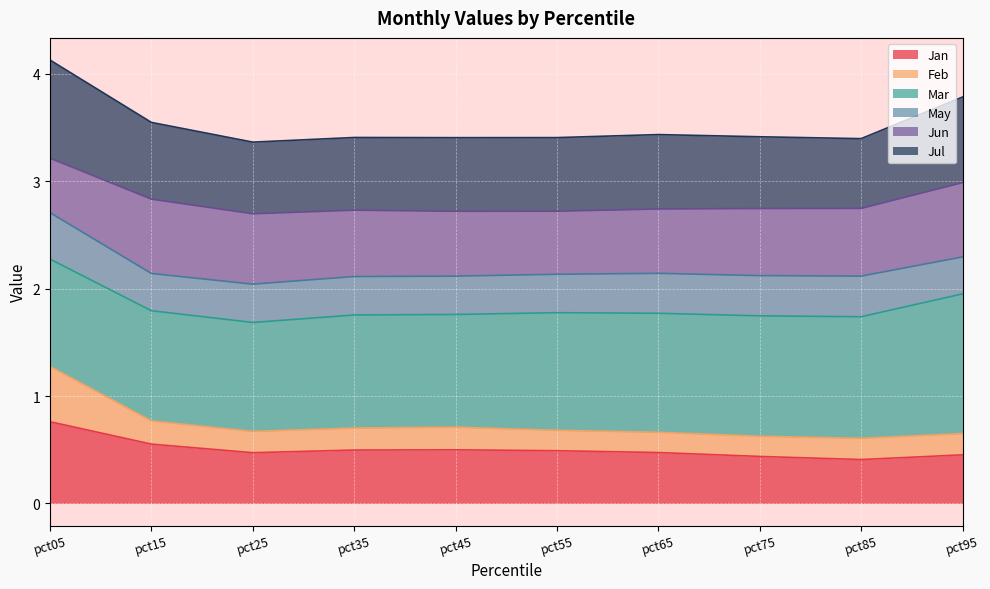

True or false: Jan has a value of 0.3 at pct05.

False